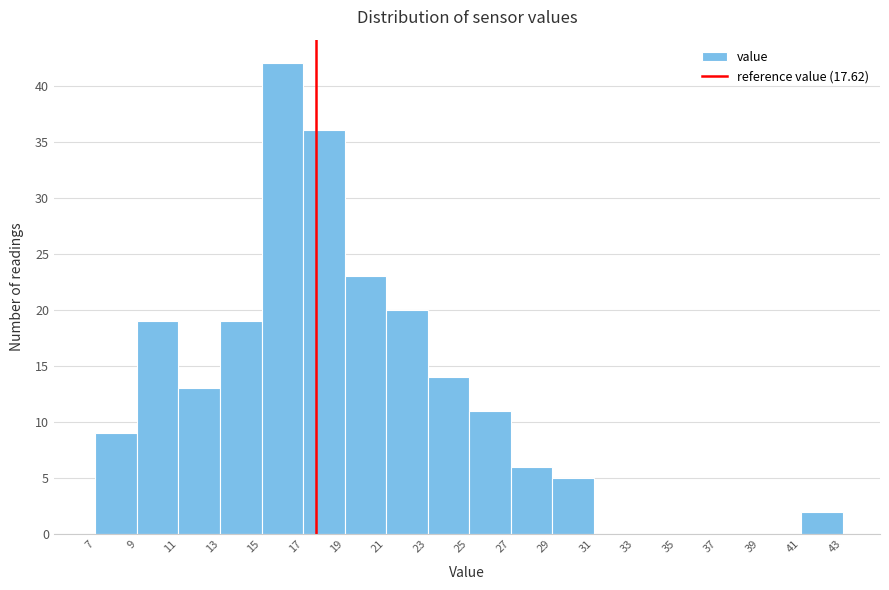

Reading left to right, transcribe this chart: for each bar, give the range it covers on the x-axis and its height. The values are not printed on the chart, so give them approximately, as read against the axis.

7 to 9: 9
9 to 11: 19
11 to 13: 13
13 to 15: 19
15 to 17: 42
17 to 19: 36
19 to 21: 23
21 to 23: 20
23 to 25: 14
25 to 27: 11
27 to 29: 6
29 to 31: 5
31 to 33: 0
33 to 35: 0
35 to 37: 0
37 to 39: 0
39 to 41: 0
41 to 43: 2